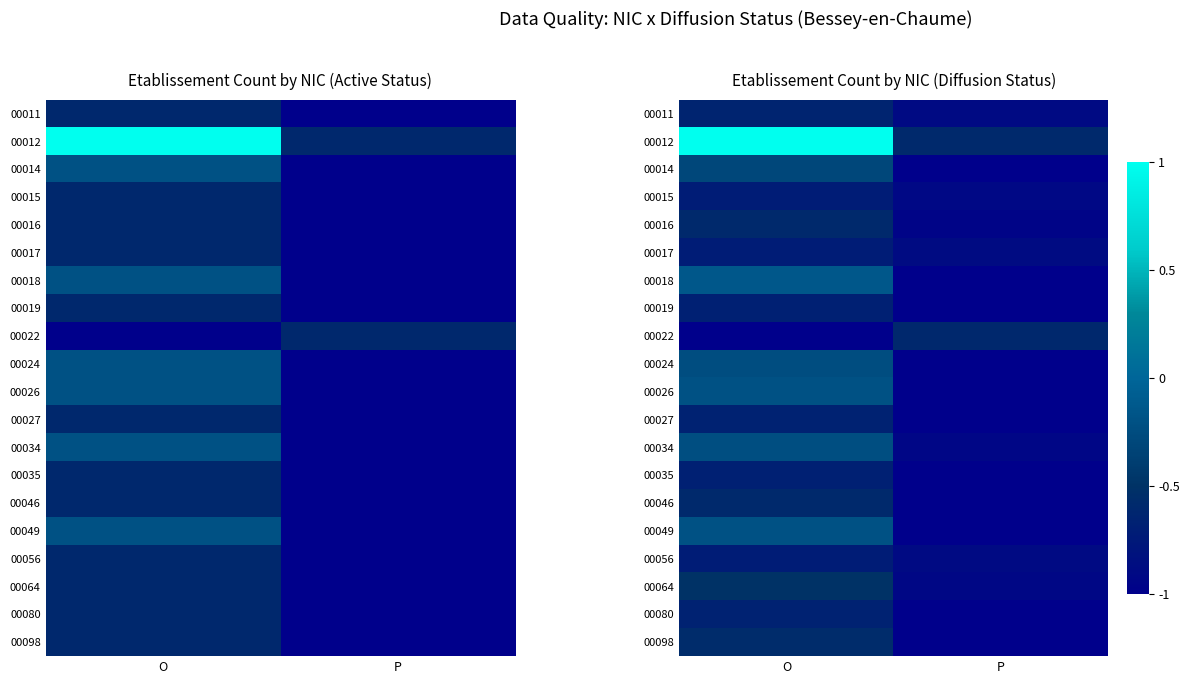

What is the sum of the 00035 values at O and P?

-1.7